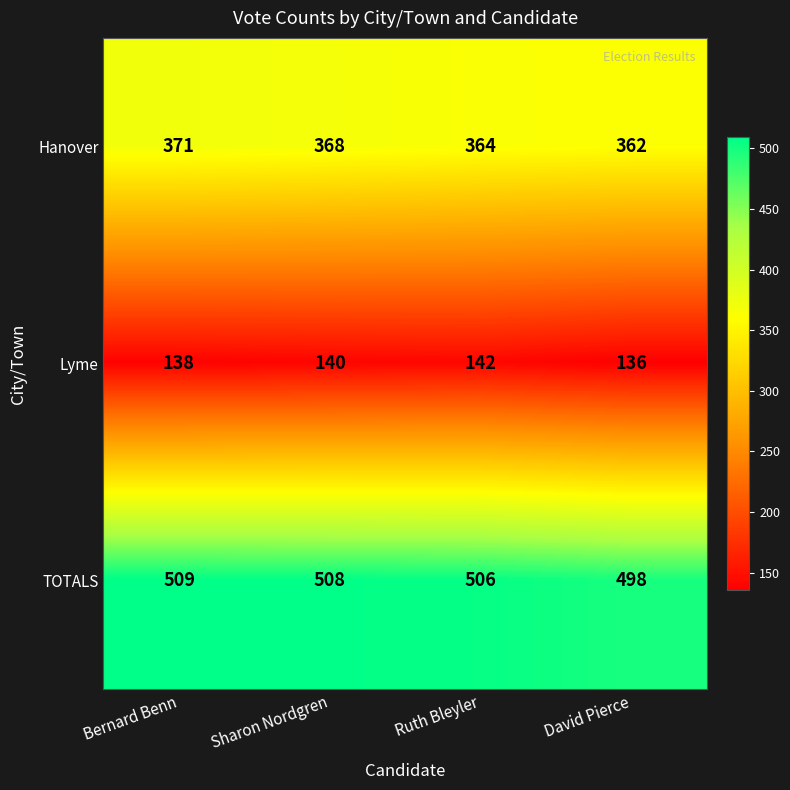

Reading right to left, list all the values displayed in this chart.

Hanover: David Pierce=362	Ruth Bleyler=364	Sharon Nordgren=368	Bernard Benn=371
Lyme: David Pierce=136	Ruth Bleyler=142	Sharon Nordgren=140	Bernard Benn=138
TOTALS: David Pierce=498	Ruth Bleyler=506	Sharon Nordgren=508	Bernard Benn=509